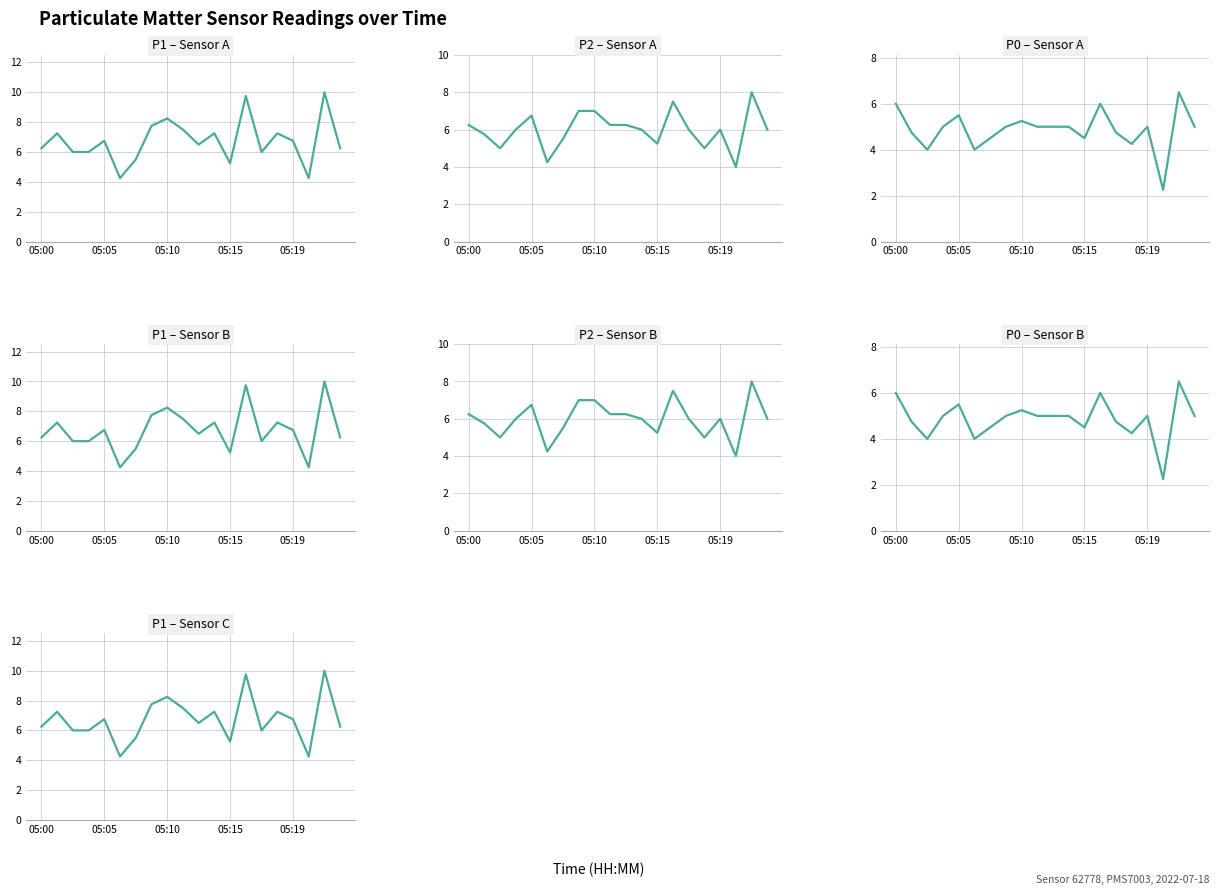

Which series has the widest spread of values?

P1